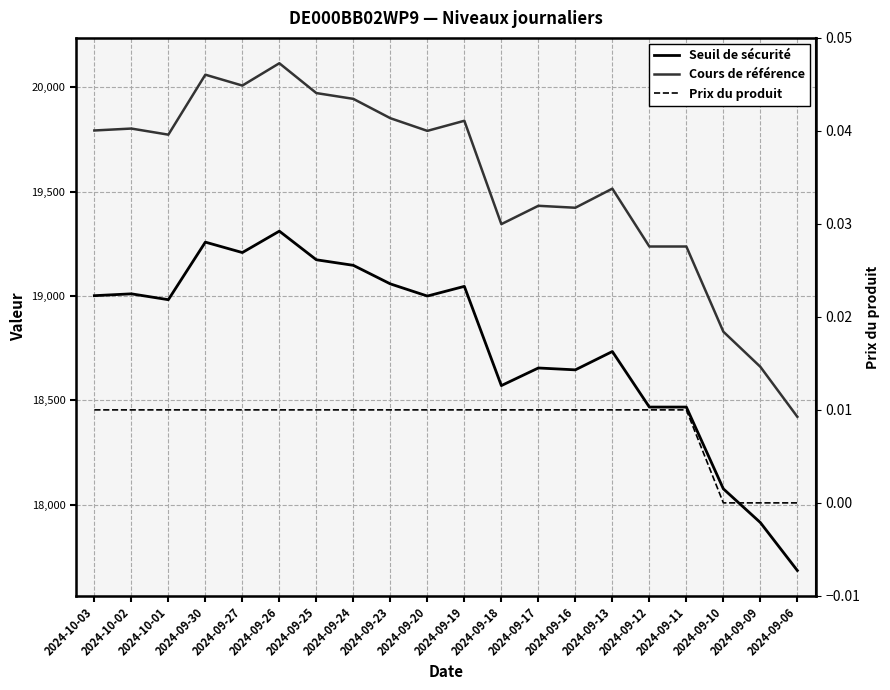

What is the label of the 13th point from the left?

2024-09-17